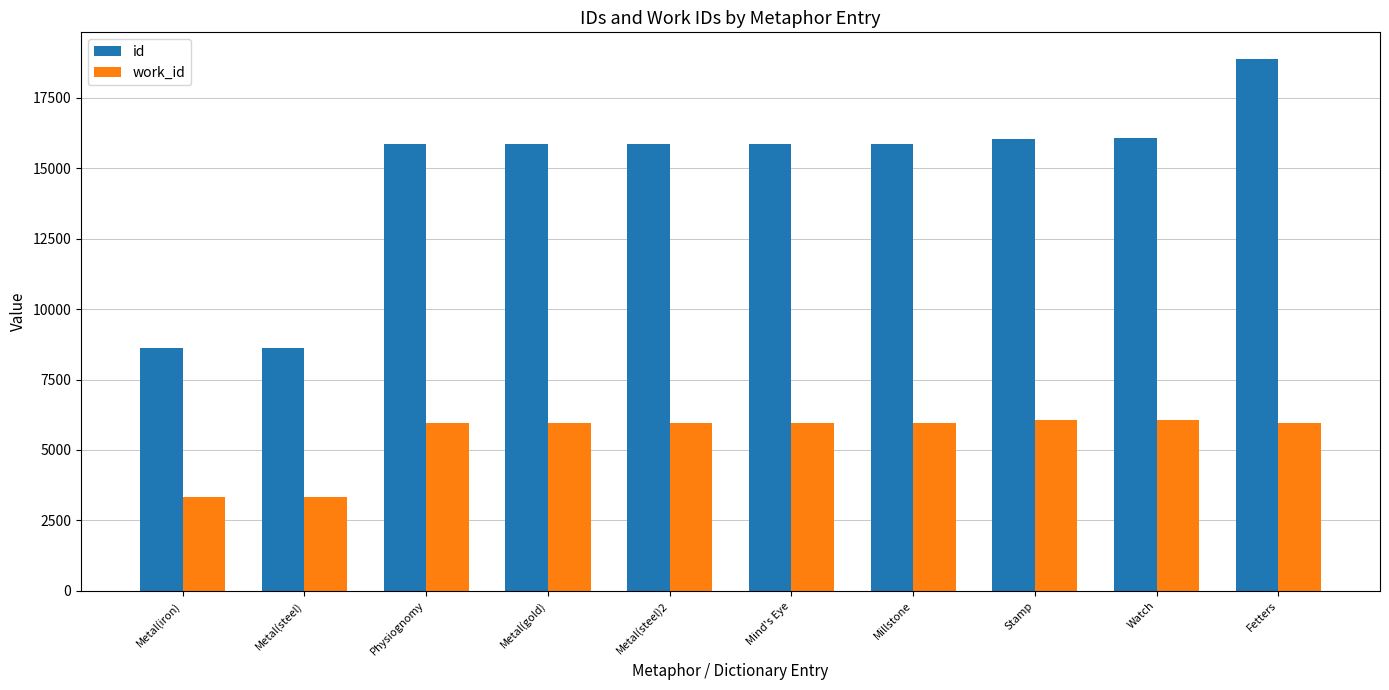

What is the maximum value shown in the chart?

18880